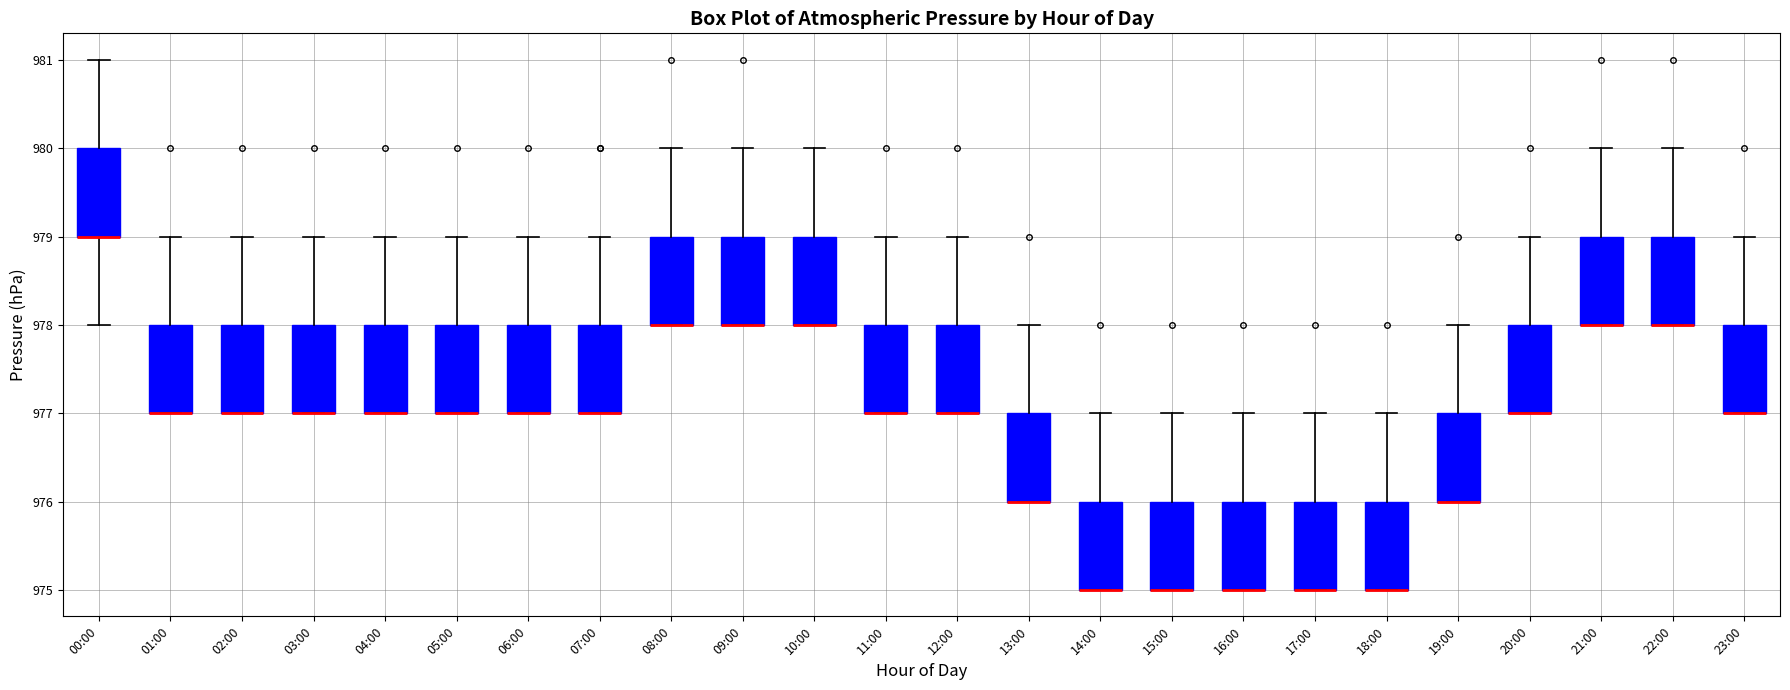

Reading left to right, transcribe this box plot: for each box, give where its median line is, the range the box spans, and where its two whiskers end, as read against the y-axis. The values are not printed on the chart, so give them approximately, as read against the axis.

00:00: median 979 (drawn on the box's lower edge), box 979 to 980, whiskers 978 to 981
01:00: median 977 (drawn on the box's lower edge), box 977 to 978, whiskers 977 to 979
02:00: median 977 (drawn on the box's lower edge), box 977 to 978, whiskers 977 to 979
03:00: median 977 (drawn on the box's lower edge), box 977 to 978, whiskers 977 to 979
04:00: median 977 (drawn on the box's lower edge), box 977 to 978, whiskers 977 to 979
05:00: median 977 (drawn on the box's lower edge), box 977 to 978, whiskers 977 to 979
06:00: median 977 (drawn on the box's lower edge), box 977 to 978, whiskers 977 to 979
07:00: median 977 (drawn on the box's lower edge), box 977 to 978, whiskers 977 to 979
08:00: median 978 (drawn on the box's lower edge), box 978 to 979, whiskers 978 to 980
09:00: median 978 (drawn on the box's lower edge), box 978 to 979, whiskers 978 to 980
10:00: median 978 (drawn on the box's lower edge), box 978 to 979, whiskers 978 to 980
11:00: median 977 (drawn on the box's lower edge), box 977 to 978, whiskers 977 to 979
12:00: median 977 (drawn on the box's lower edge), box 977 to 978, whiskers 977 to 979
13:00: median 976 (drawn on the box's lower edge), box 976 to 977, whiskers 976 to 978
14:00: median 975 (drawn on the box's lower edge), box 975 to 976, whiskers 975 to 977
15:00: median 975 (drawn on the box's lower edge), box 975 to 976, whiskers 975 to 977
16:00: median 975 (drawn on the box's lower edge), box 975 to 976, whiskers 975 to 977
17:00: median 975 (drawn on the box's lower edge), box 975 to 976, whiskers 975 to 977
18:00: median 975 (drawn on the box's lower edge), box 975 to 976, whiskers 975 to 977
19:00: median 976 (drawn on the box's lower edge), box 976 to 977, whiskers 976 to 978
20:00: median 977 (drawn on the box's lower edge), box 977 to 978, whiskers 977 to 979
21:00: median 978 (drawn on the box's lower edge), box 978 to 979, whiskers 978 to 980
22:00: median 978 (drawn on the box's lower edge), box 978 to 979, whiskers 978 to 980
23:00: median 977 (drawn on the box's lower edge), box 977 to 978, whiskers 977 to 979